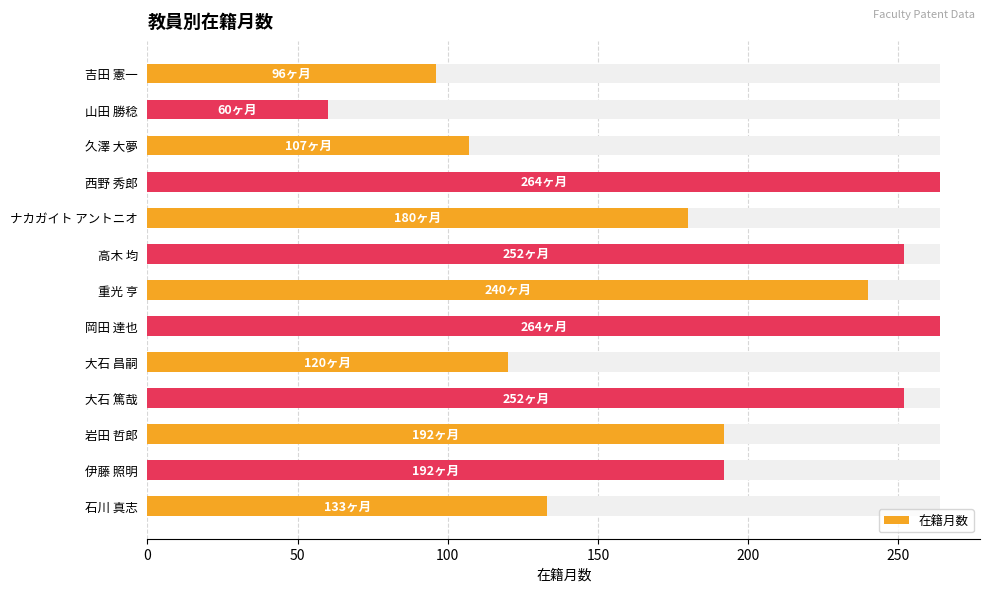

What is the smallest value displayed?

60